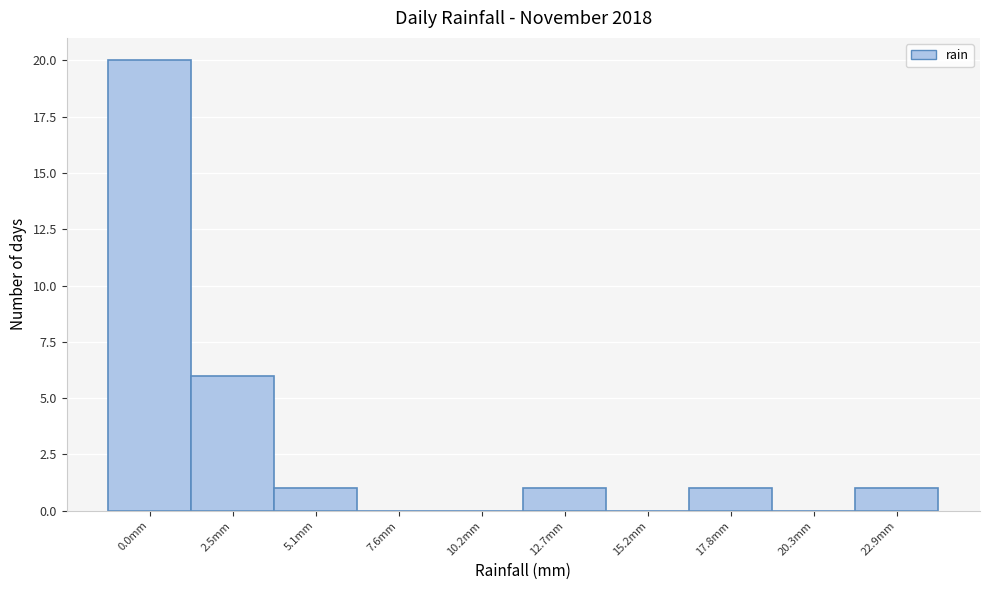

Reading left to right, extract all data points from this chart.

0.0mm=20	2.5mm=6	5.1mm=1	7.6mm=0	10.2mm=0	12.7mm=1	15.2mm=0	17.8mm=1	20.3mm=0	22.9mm=1